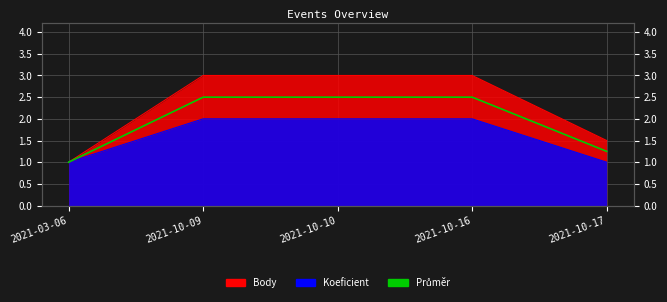

The value at 2021-10-09 is 4.3. True or false?

False